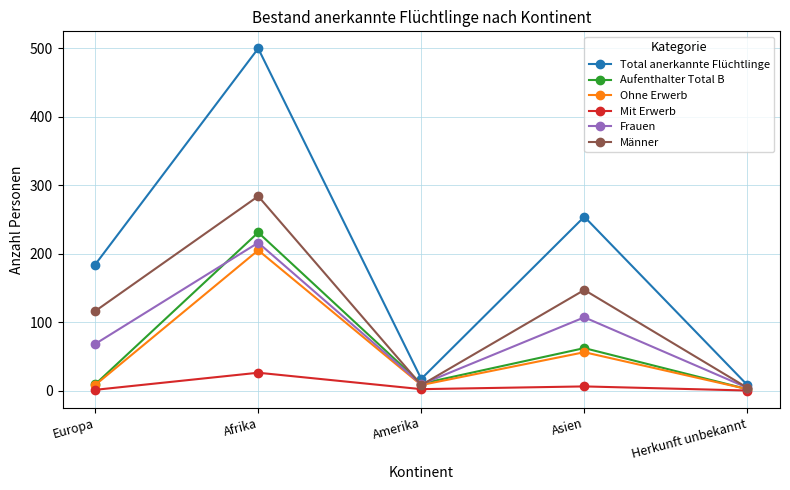

Which series has the largest total across all categories?

Total anerkannte Flüchtlinge